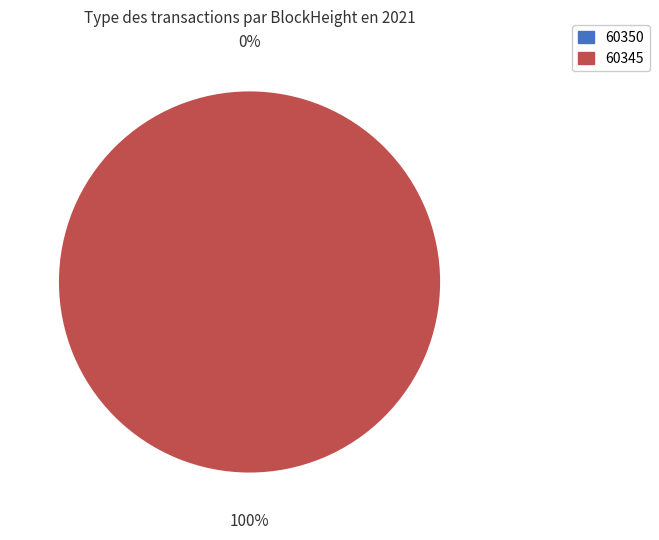

Rank the categories by value from highest to lowest.

60345, 60350